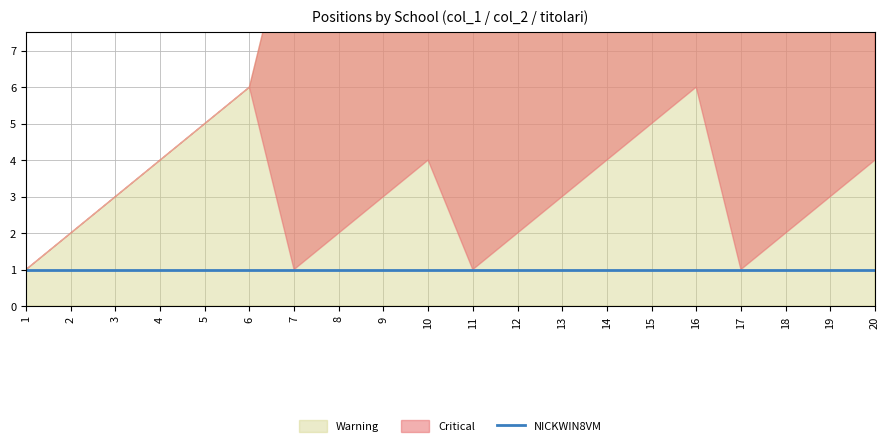

Between 10 and 17, which series saw the biggest shift?

Warning